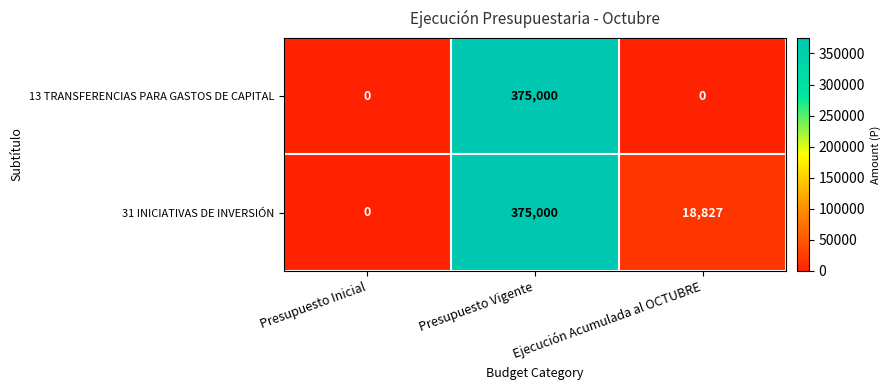

What is the sum of all 31 INICIATIVAS DE INVERSIÓN values?

393827